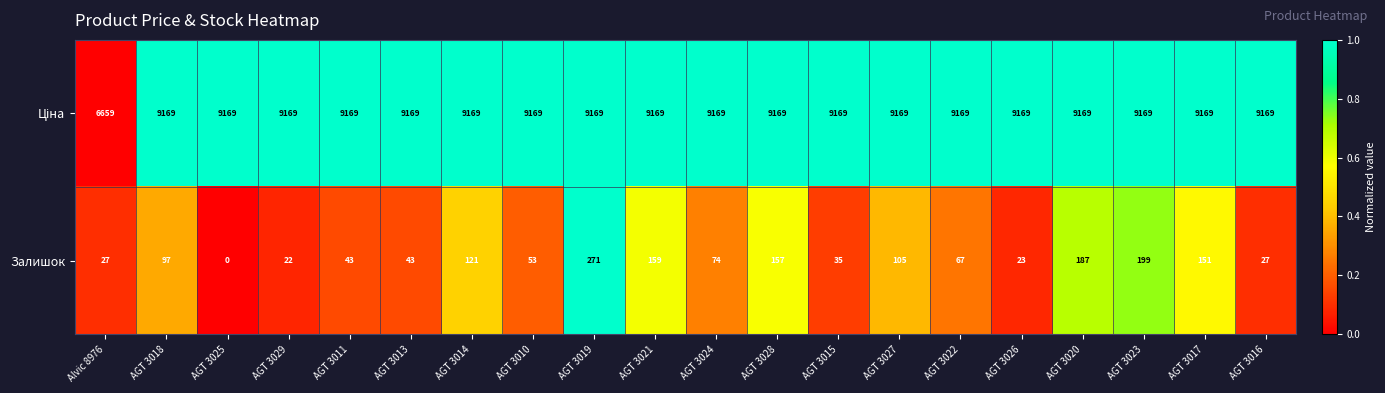

At which label does Залишок reach its minimum?

AGT 3025